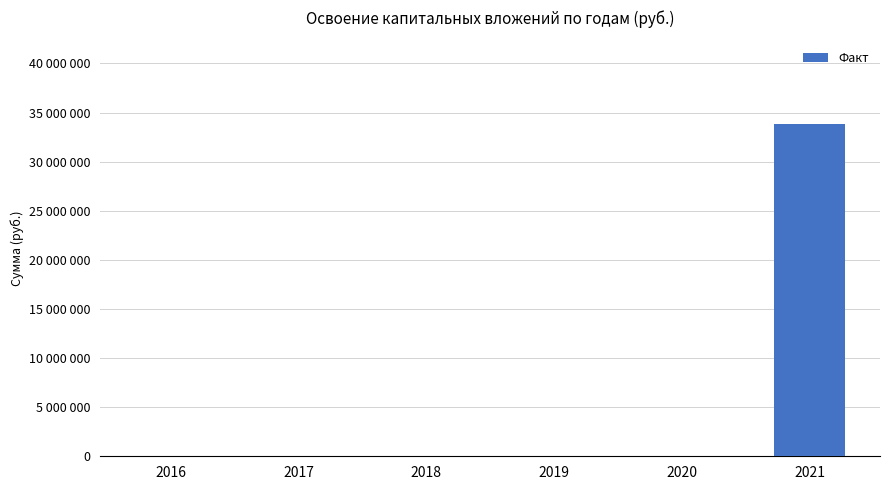

Rank the categories by value from highest to lowest.

2021, 2016, 2017, 2018, 2019, 2020